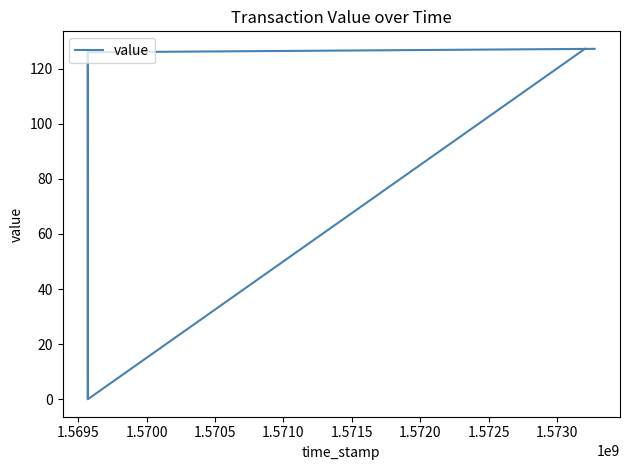

What is the difference between the maximum and minimum values?

127.2